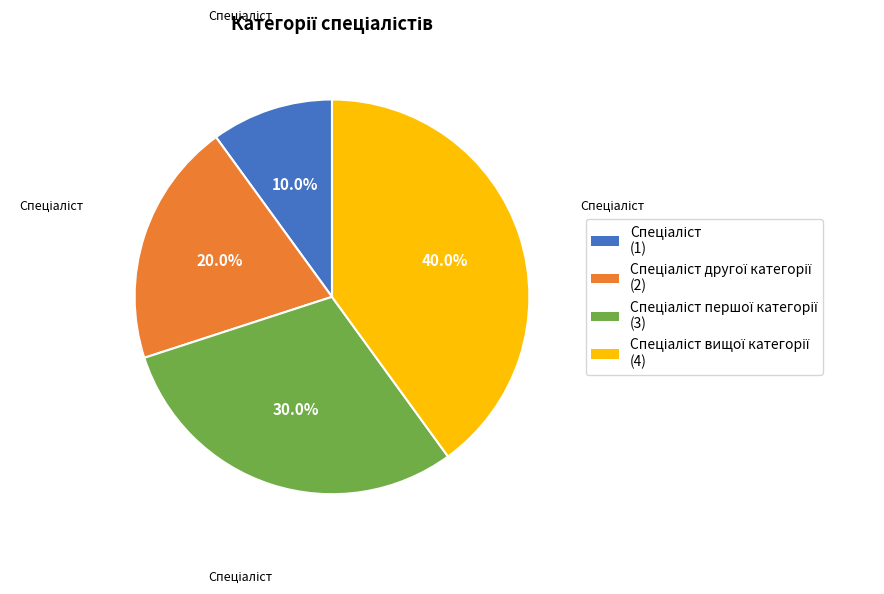

Is there any slice that represents more than half of the pie?

No